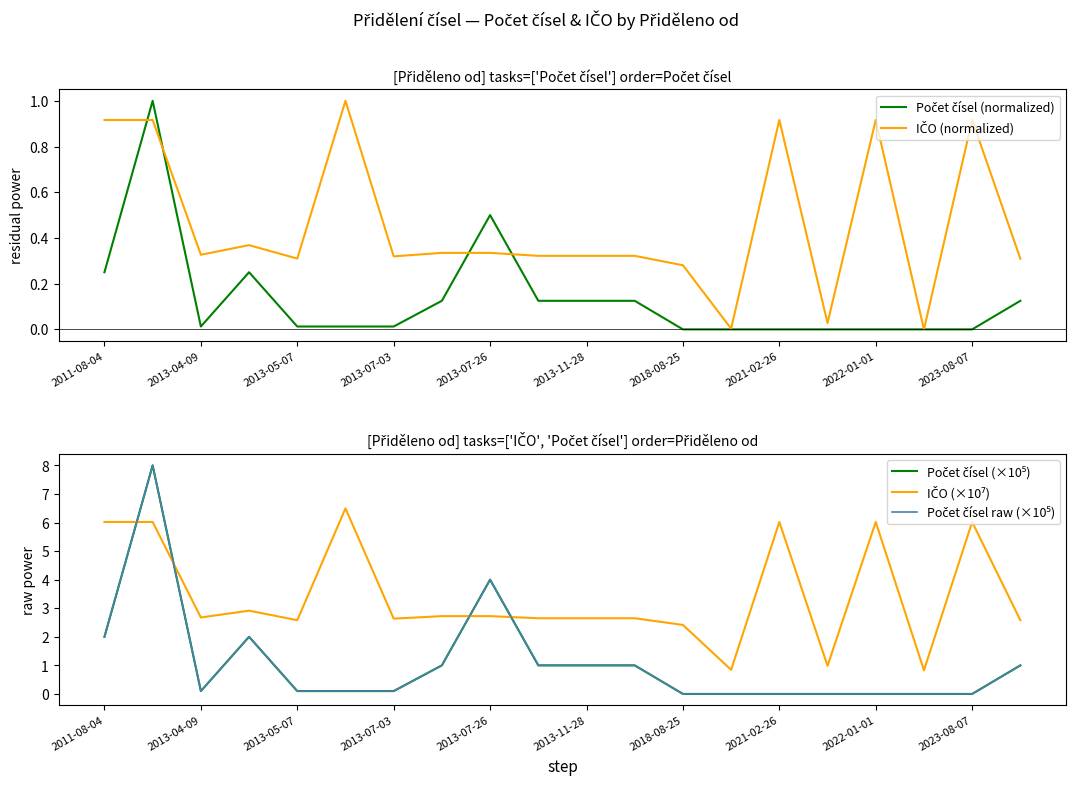

The value of Počet čísel raw (×10⁵) at 13 is 0.0. True or false?

False